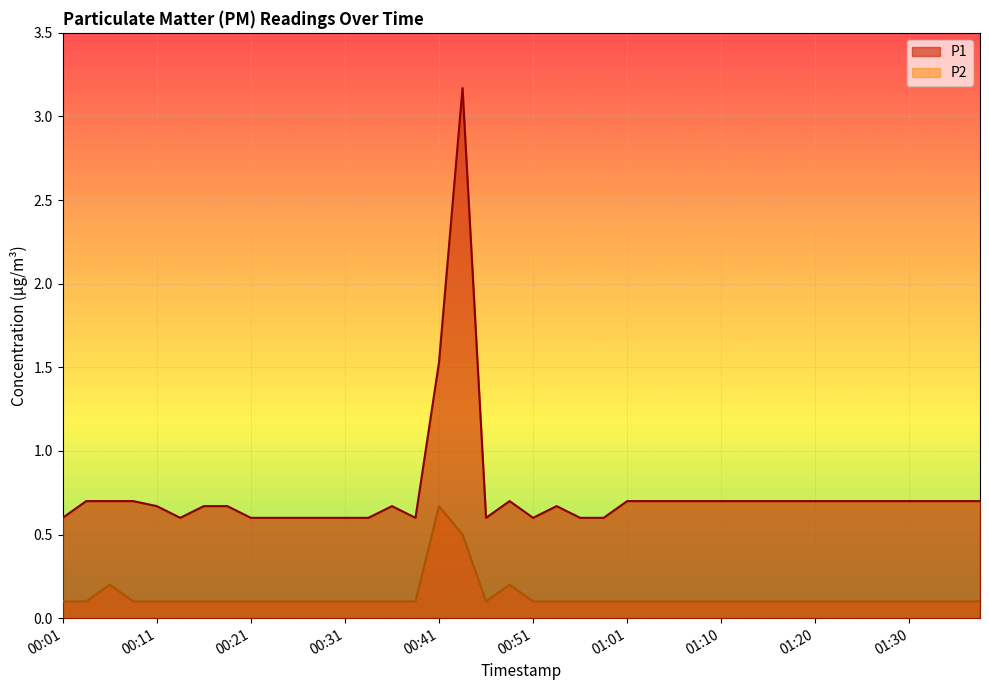

Reading left to right, extract all data points from this chart.

P1: 0.6	0.7	0.7	0.7	0.7	0.6	0.7	0.7	0.6	0.6	0.6	0.6	0.6	0.6	0.7	0.6	1.5	3.2	0.6	0.7	0.6	0.7	0.6	0.6	0.7	0.7	0.7	0.7	0.7	0.7	0.7	0.7	0.7	0.7	0.7	0.7	0.7	0.7	0.7	0.7
P2: 0.1	0.1	0.2	0.1	0.1	0.1	0.1	0.1	0.1	0.1	0.1	0.1	0.1	0.1	0.1	0.1	0.7	0.5	0.1	0.2	0.1	0.1	0.1	0.1	0.1	0.1	0.1	0.1	0.1	0.1	0.1	0.1	0.1	0.1	0.1	0.1	0.1	0.1	0.1	0.1